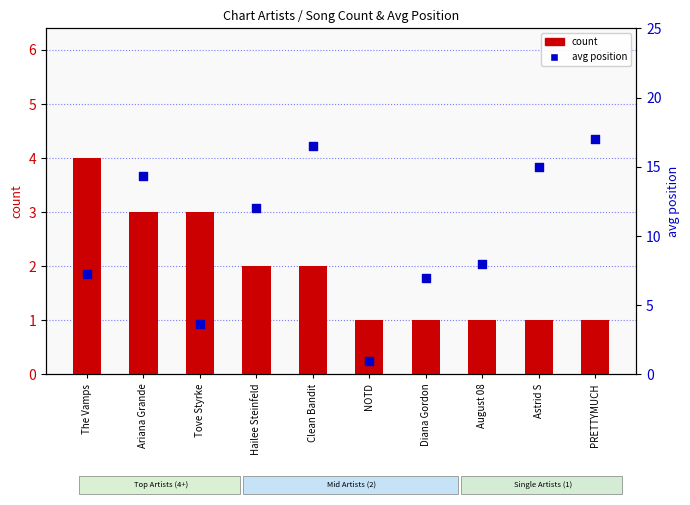

Which series has the largest total across all categories?

avg position